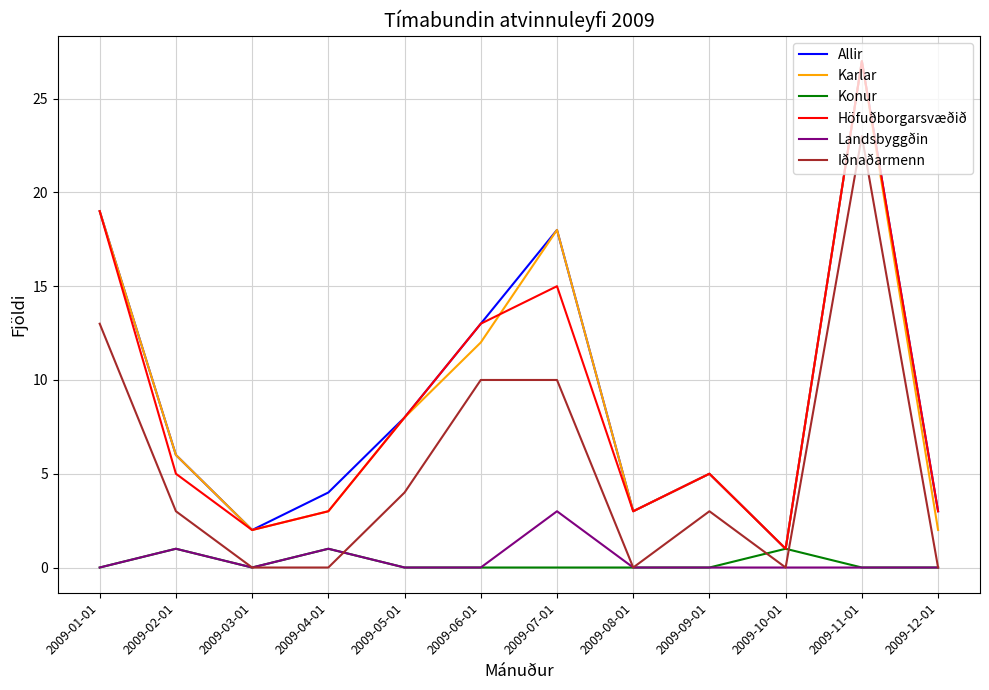

True or false: Landsbyggðin has a value of 2 at 2009-10-01.

False